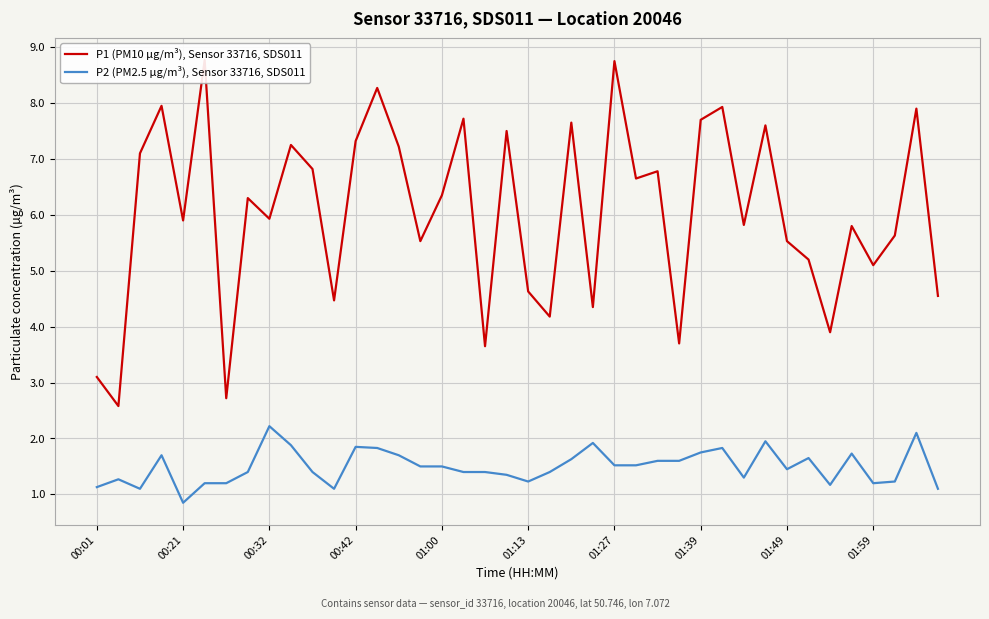

Which series has the largest total across all categories?

P1 (PM10 µg/m³), Sensor 33716, SDS011